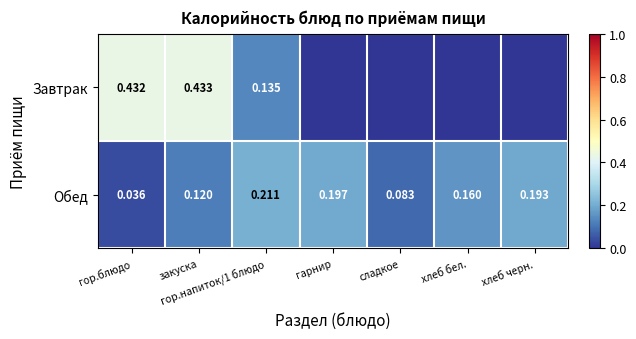

Which has a higher value, сладкое or хлеб бел.?

сладкое